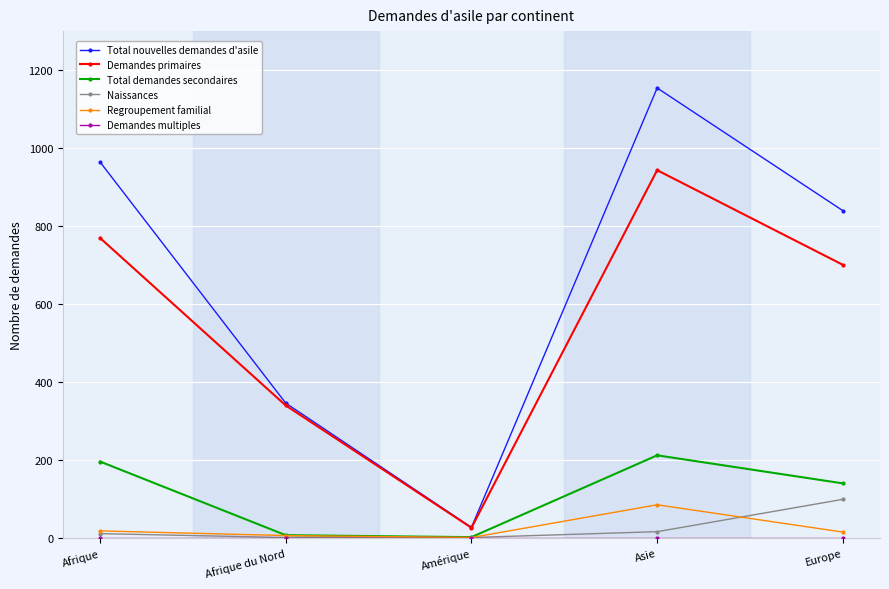

At which label does Total nouvelles demandes d'asile first exceed 839?

Afrique